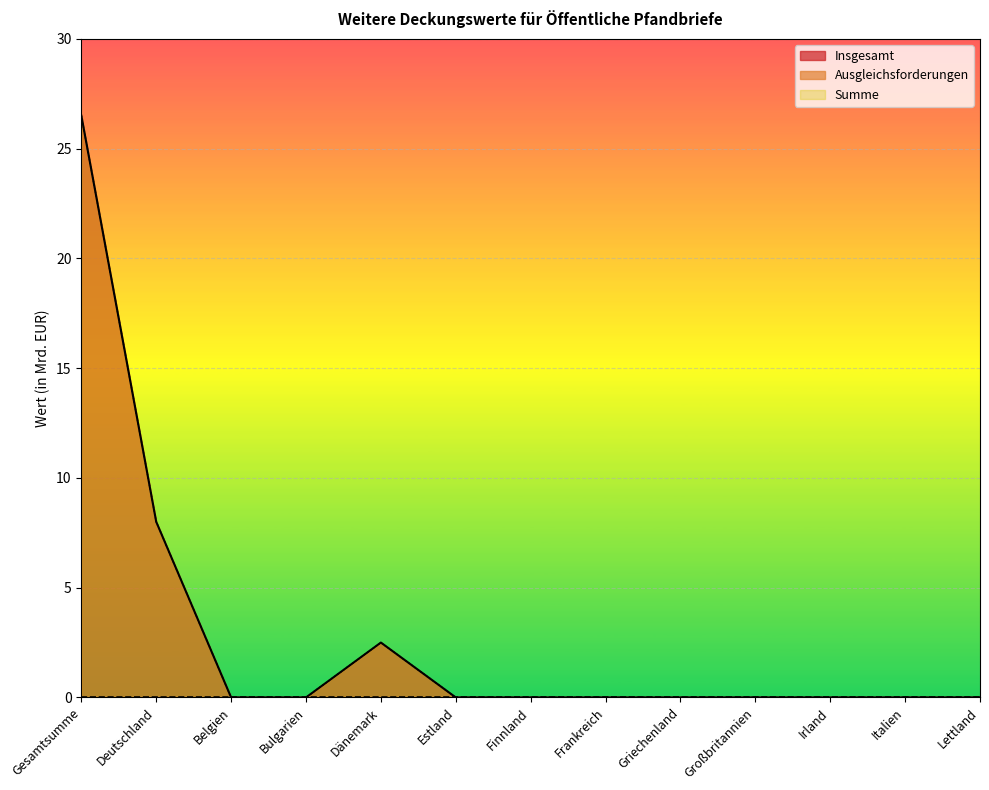

What is the label of the 7th point from the right?

Finnland